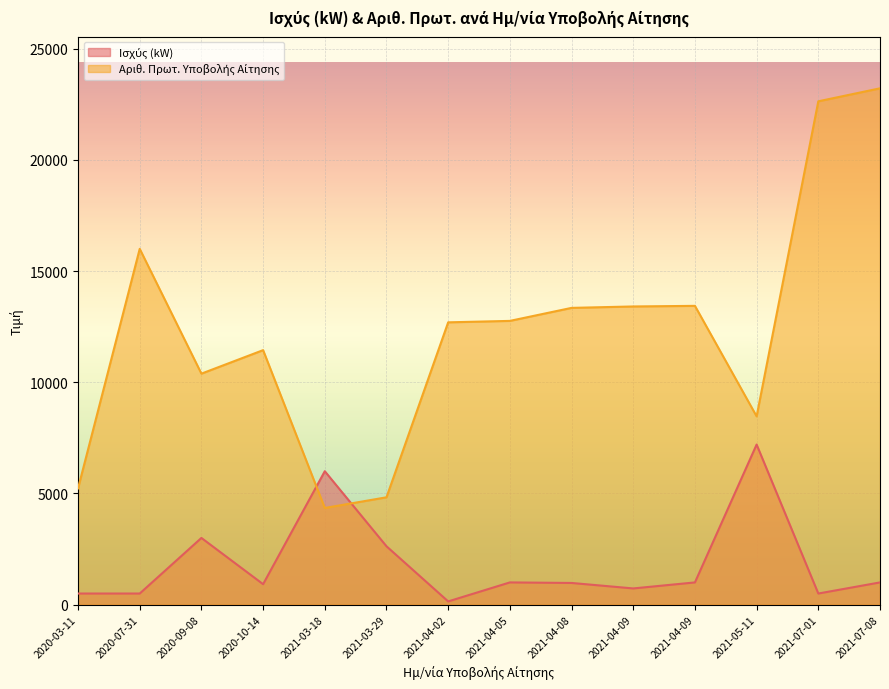

How many intersections are there between Ισχύς (kW) and Αριθ. Πρωτ. Υποβολής Αίτησης?

2